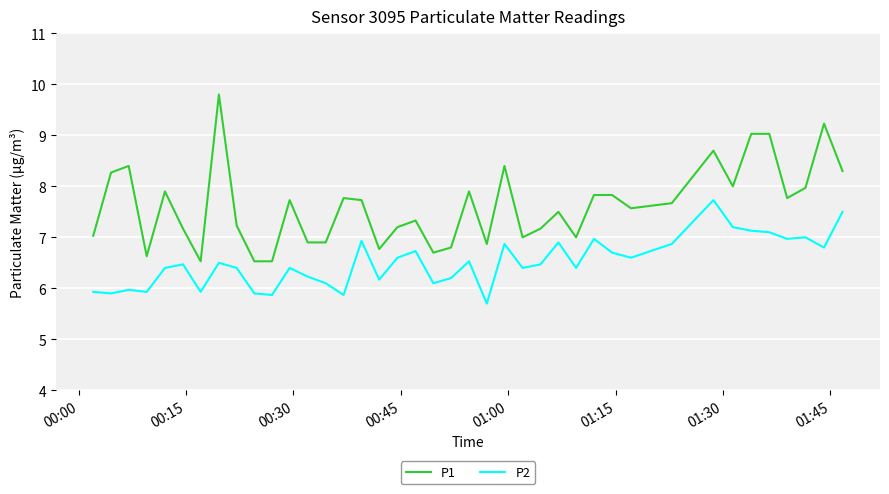

What is the greatest value displayed?

9.8